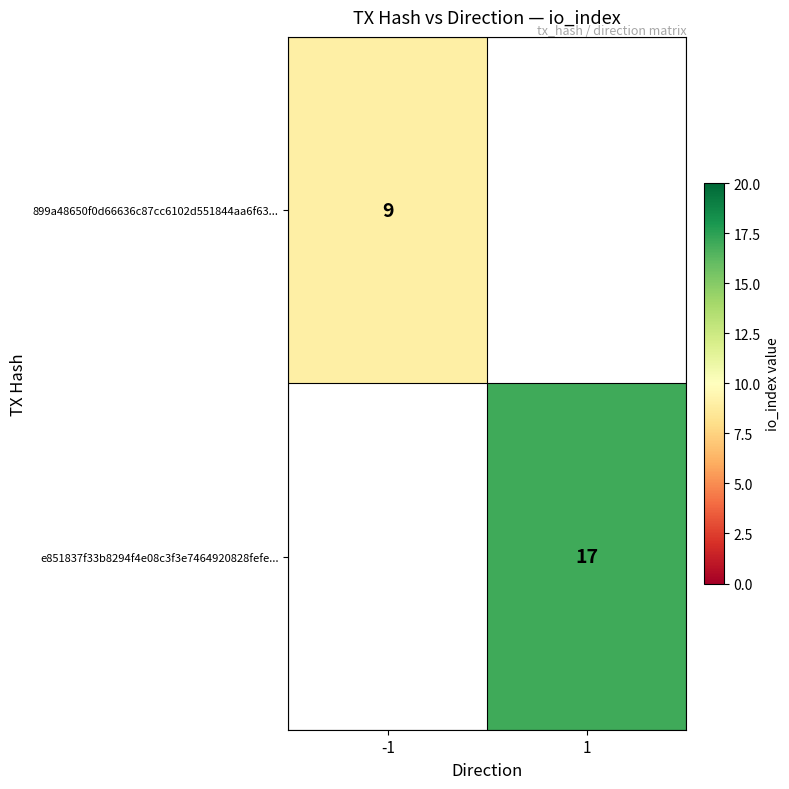

The 899a48650f0d66636c87cc6102d551844aa6f63... series shows 9 at -1. True or false?

True